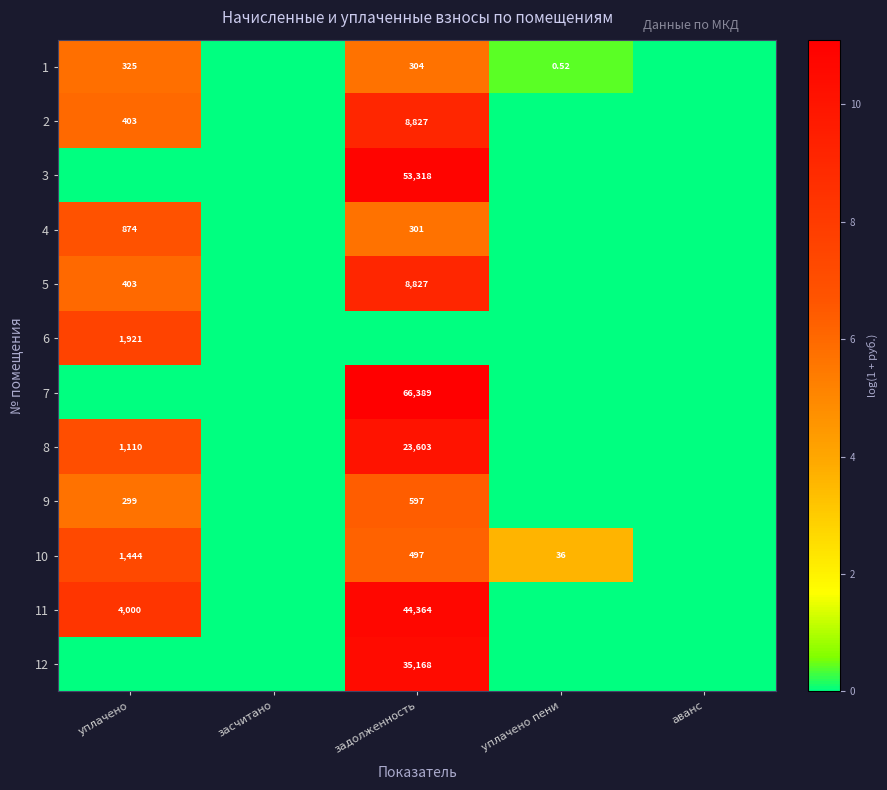

Is it true that 1 equals 10.0 at задолженность?

False